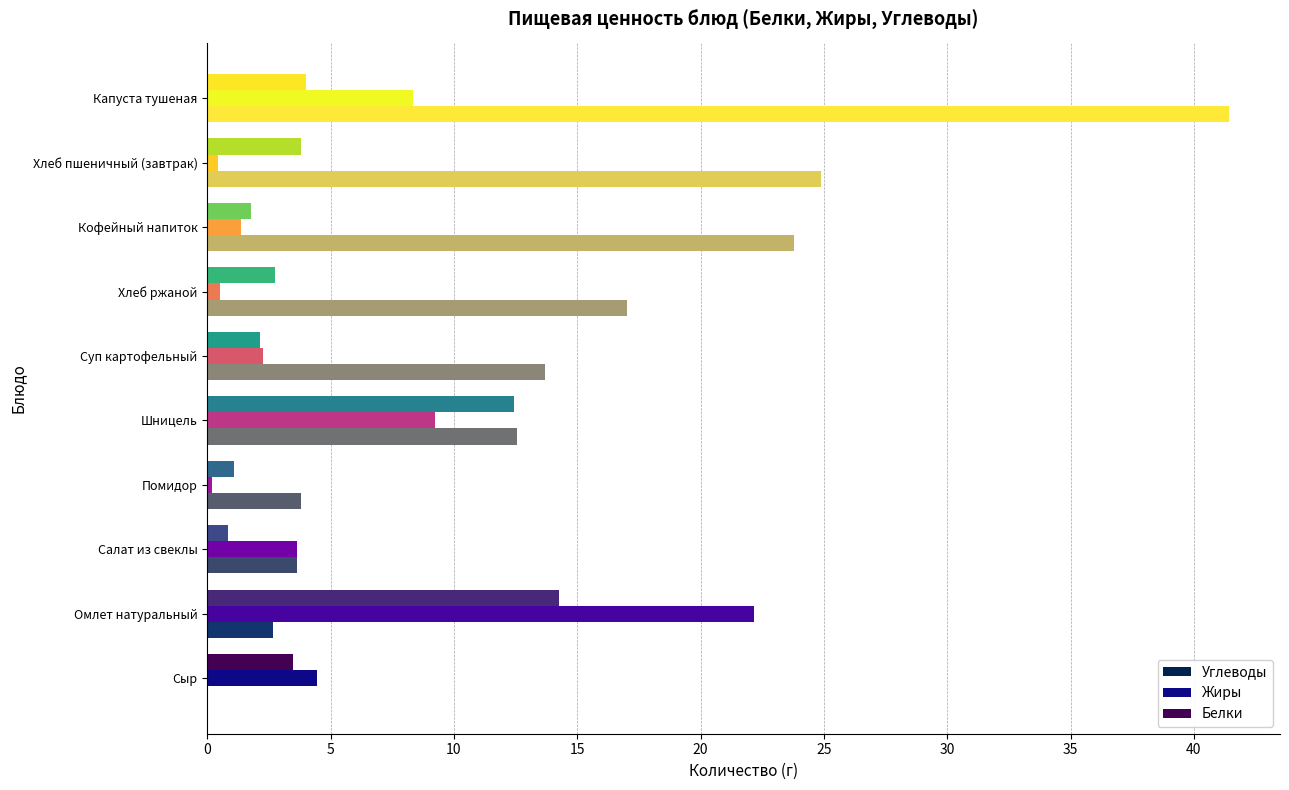

What is the sum of all Белки values?

46.6